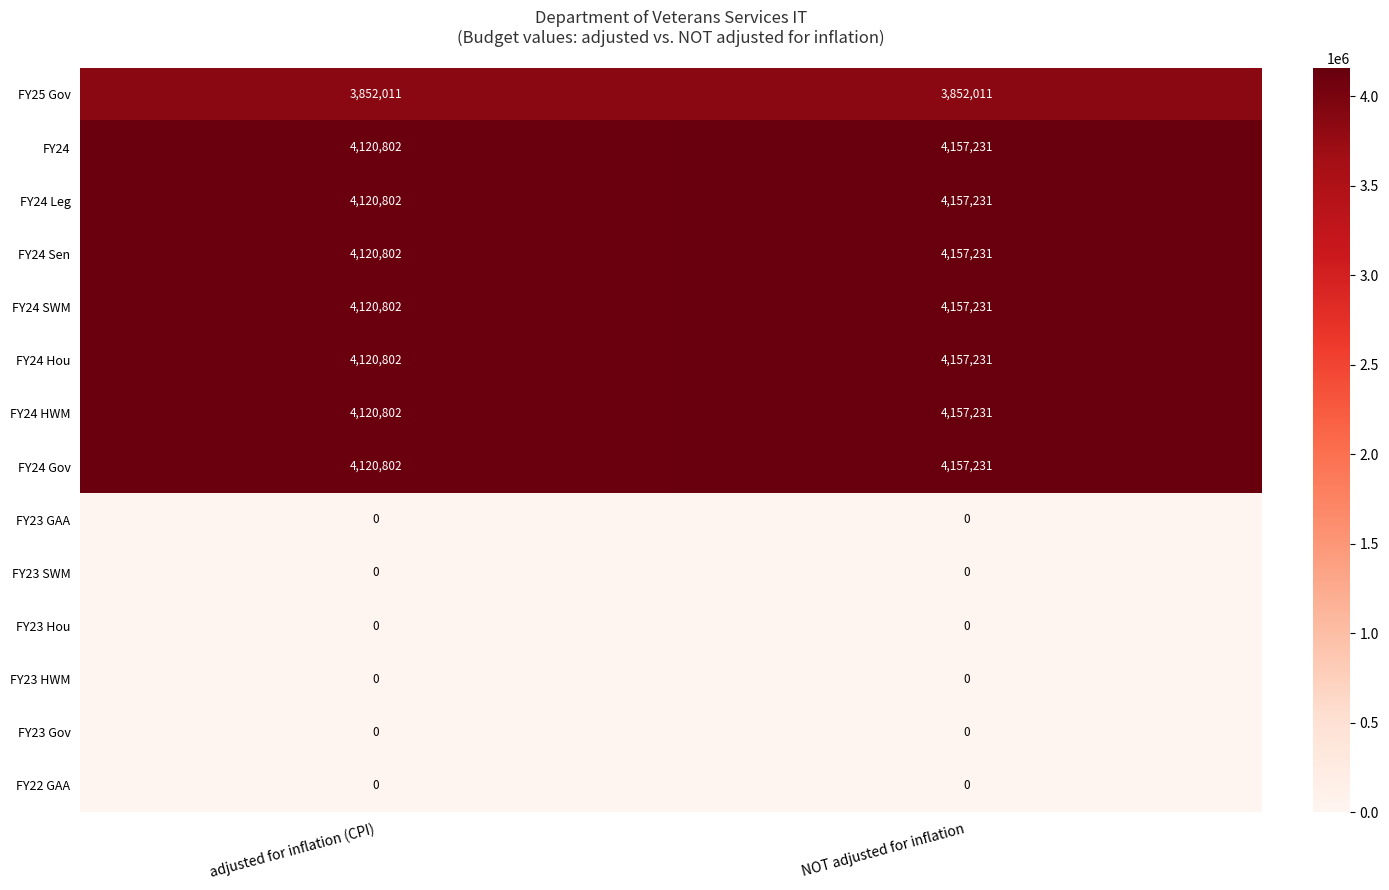

What is the total value across all series at NOT adjusted for inflation?

32952628